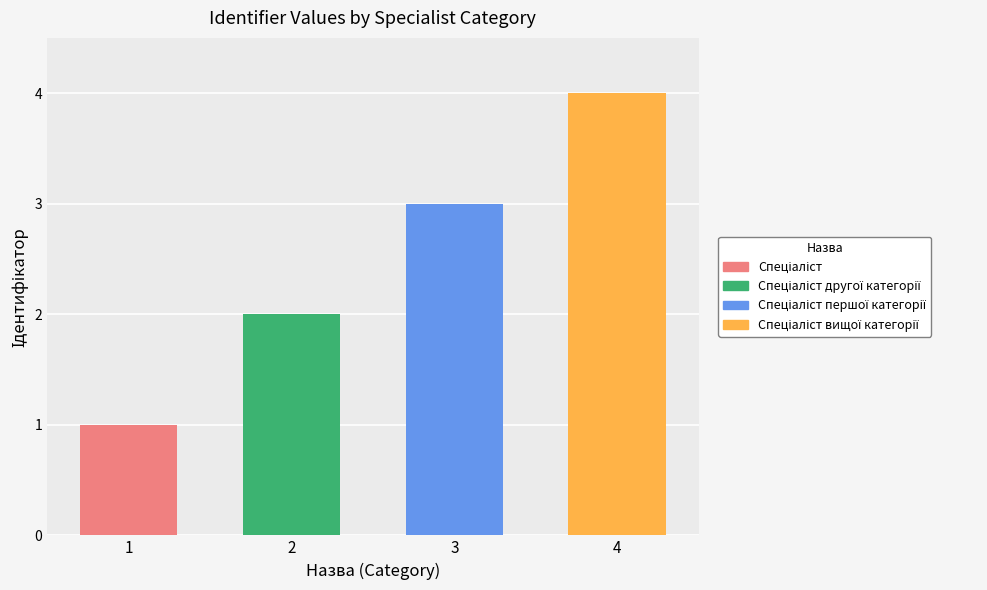

What is the value of the 3rd bar from the left?

3